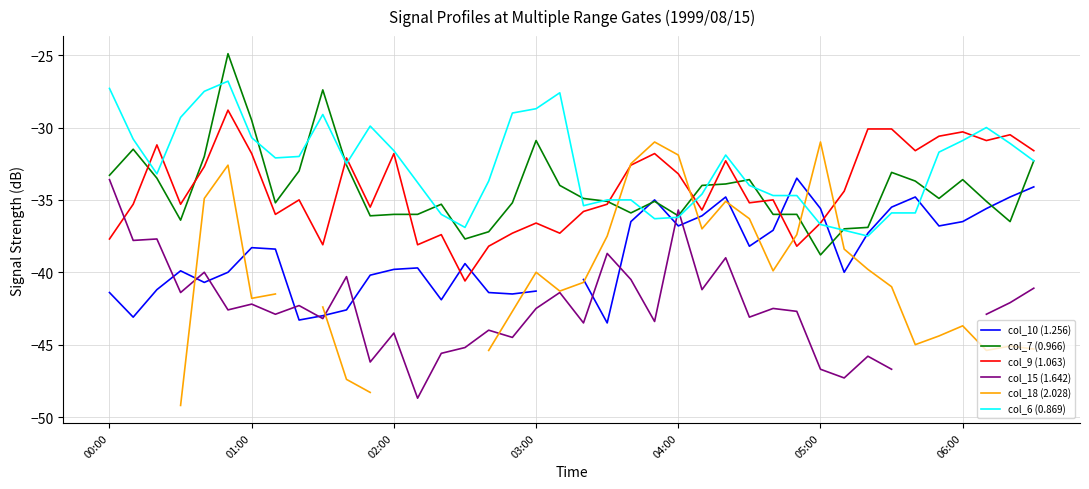

The value of col_10 (1.256) at 35 is -36.8. True or false?

True